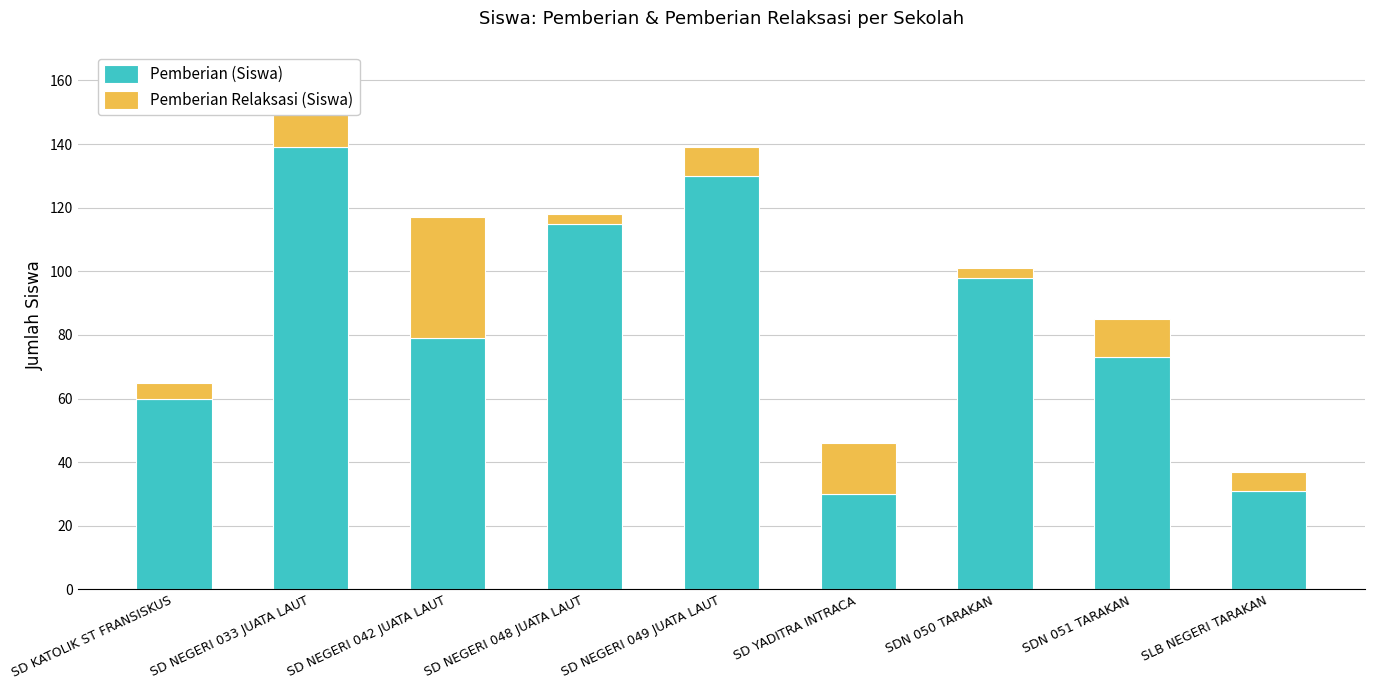

Read the Pemberian (Siswa) value at SLB NEGERI TARAKAN.

31